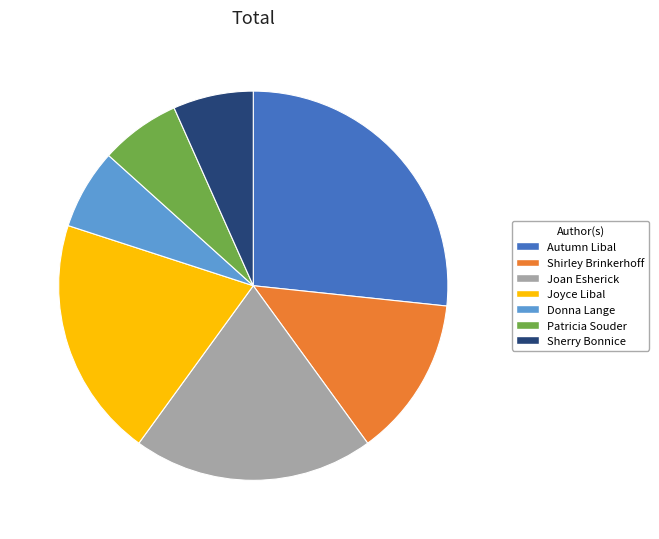

Do Shirley Brinkerhoff and Donna Lange together represent more than half of the pie?

No